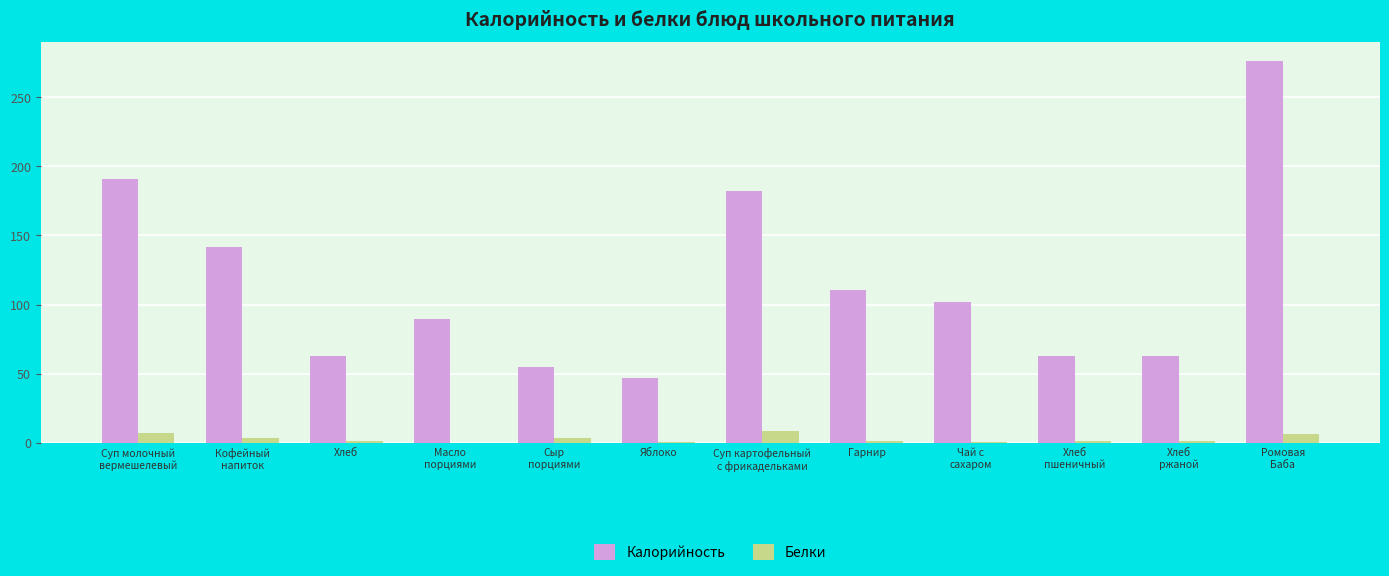

What is the difference between the Калорийность values at Кофейный
напиток and Яблоко?

95.0